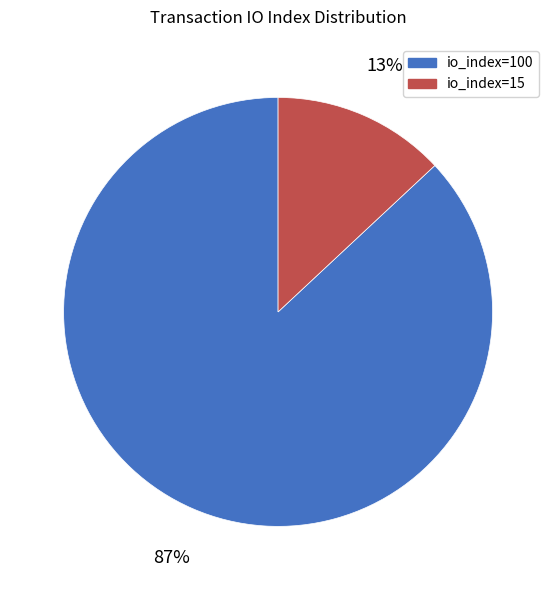

Which slice represents more than half of the pie?

io_index=100